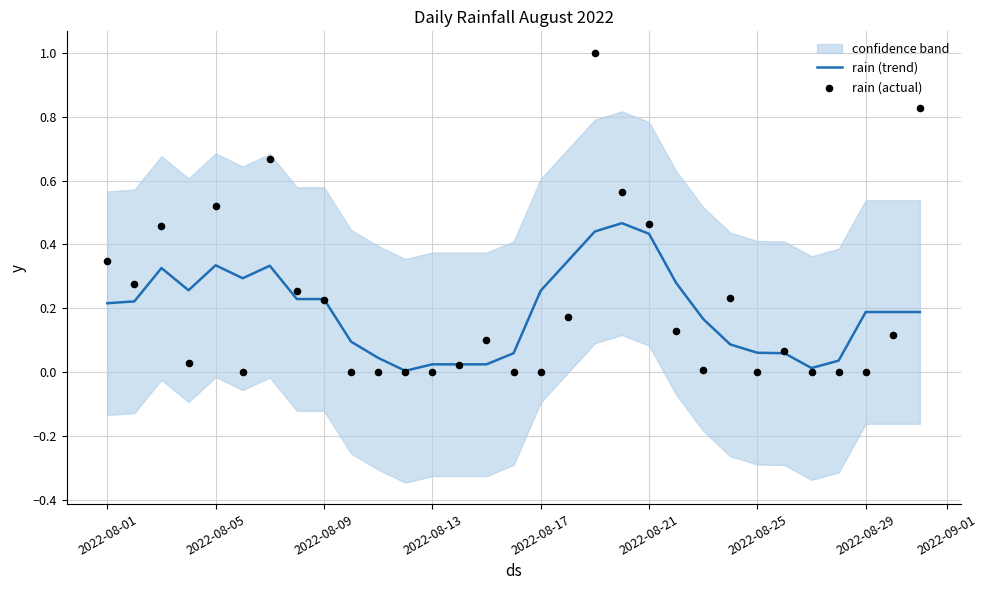

What are all the series names shown in the legend?

rain (trend), rain (actual)